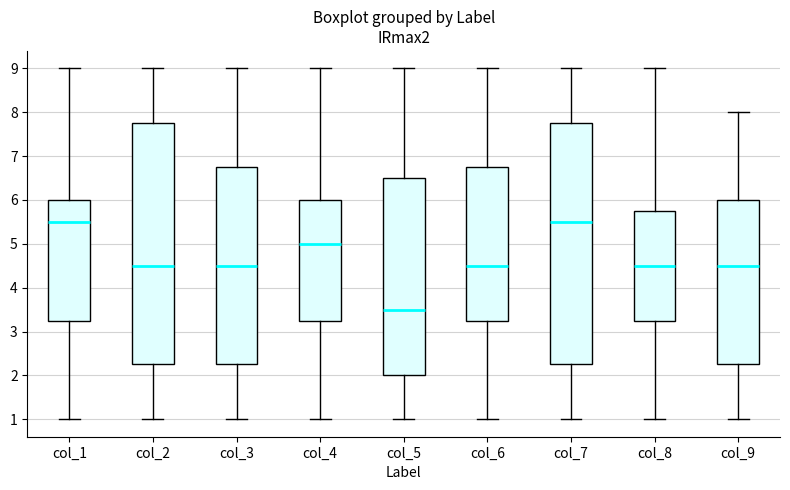

Reading left to right, transcribe this box plot: for each box, give where its median line is, the range the box spans, and where its two whiskers end, as read against the y-axis. The values are not printed on the chart, so give them approximately, as read against the axis.

col_1: median 5.5, box 3.3 to 6.0, whiskers 1.0 to 9.0
col_2: median 4.5, box 2.3 to 7.8, whiskers 1.0 to 9.0
col_3: median 4.5, box 2.3 to 6.8, whiskers 1.0 to 9.0
col_4: median 5.0, box 3.3 to 6.0, whiskers 1.0 to 9.0
col_5: median 3.5, box 2.0 to 6.5, whiskers 1.0 to 9.0
col_6: median 4.5, box 3.3 to 6.8, whiskers 1.0 to 9.0
col_7: median 5.5, box 2.3 to 7.8, whiskers 1.0 to 9.0
col_8: median 4.5, box 3.3 to 5.8, whiskers 1.0 to 9.0
col_9: median 4.5, box 2.3 to 6.0, whiskers 1.0 to 8.0